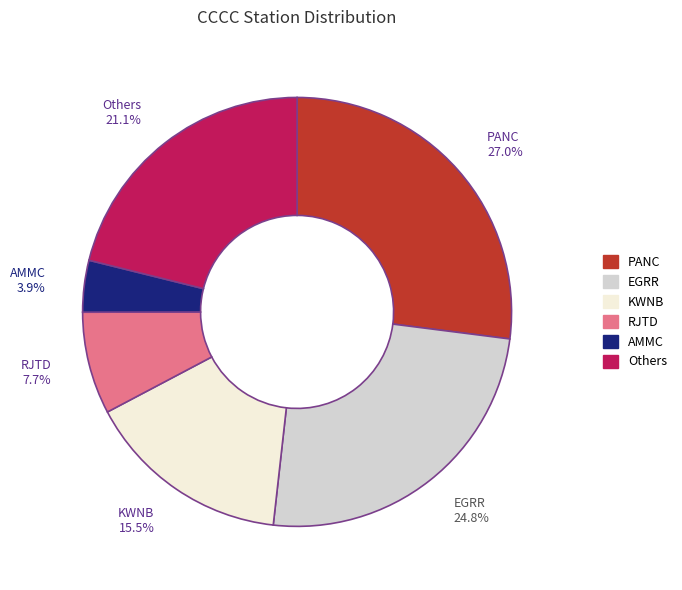

Combined, what portion of the pie is KWNB and AMMC?

19.4%